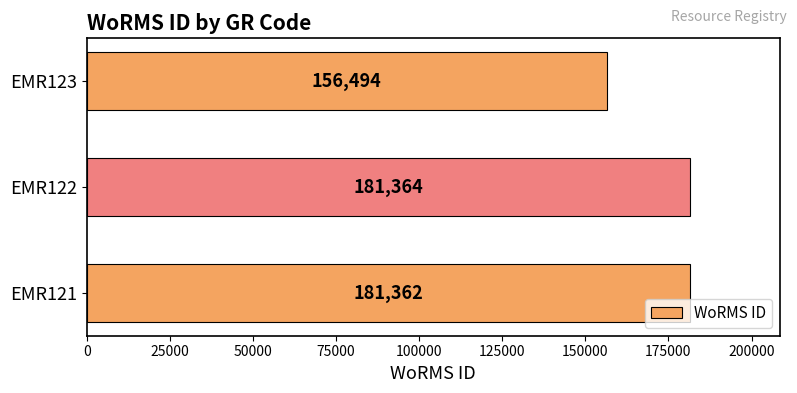

Rank the categories by value from lowest to highest.

EMR123, EMR121, EMR122